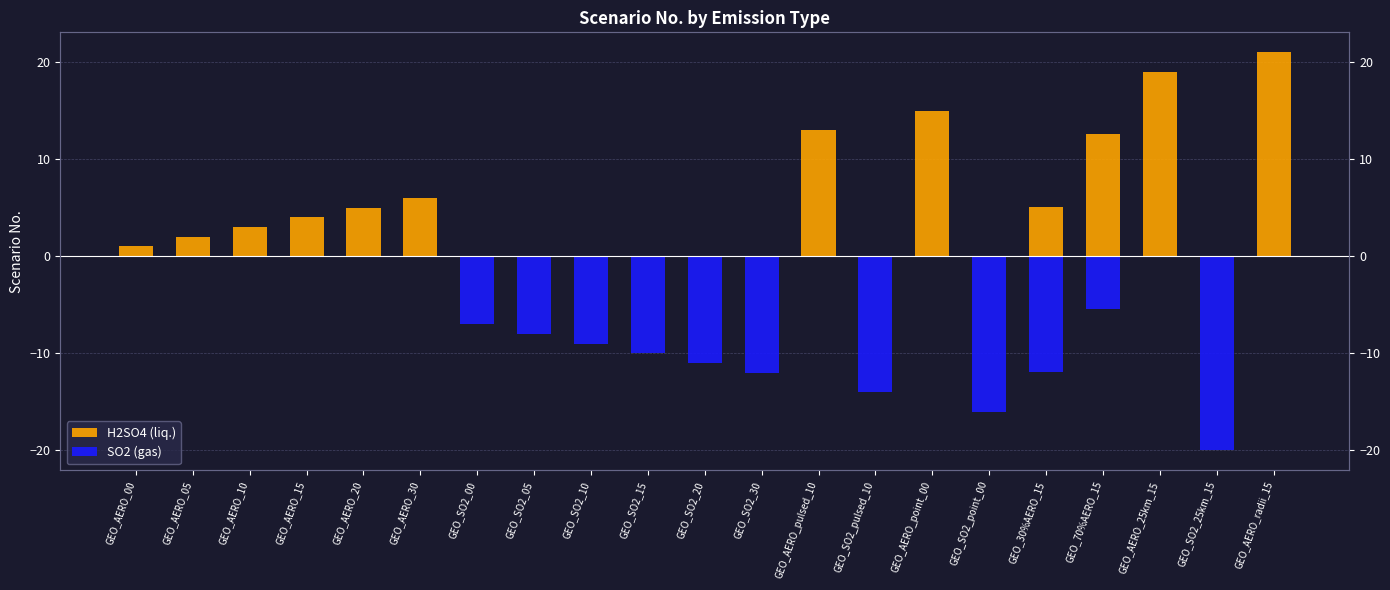

Which has a higher value, GEO_SO2_point_00 or GEO_AERO_05?

GEO_AERO_05